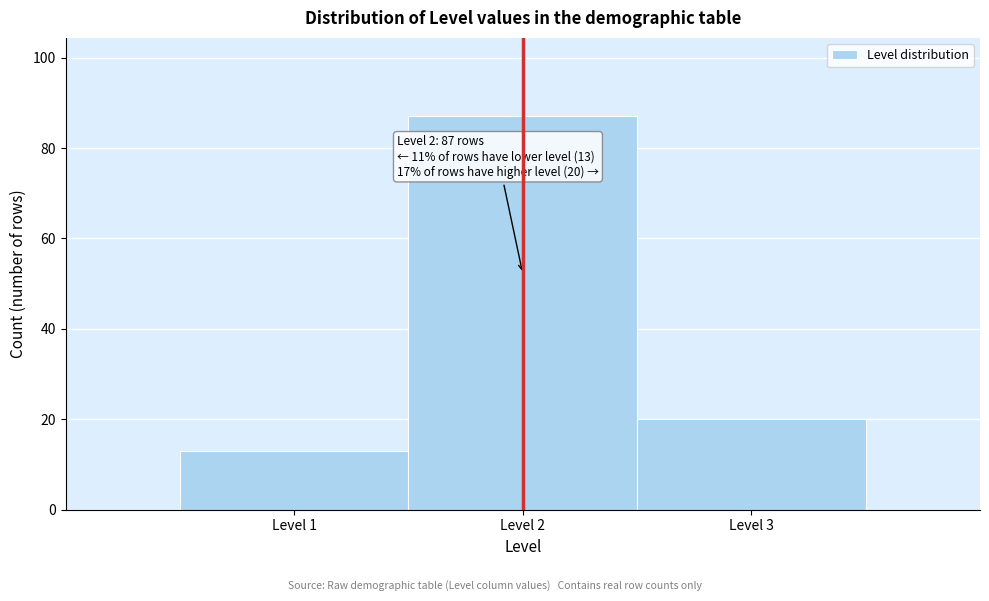

Over which range of the x-axis is the bar tallest?

1.5 to 2.5